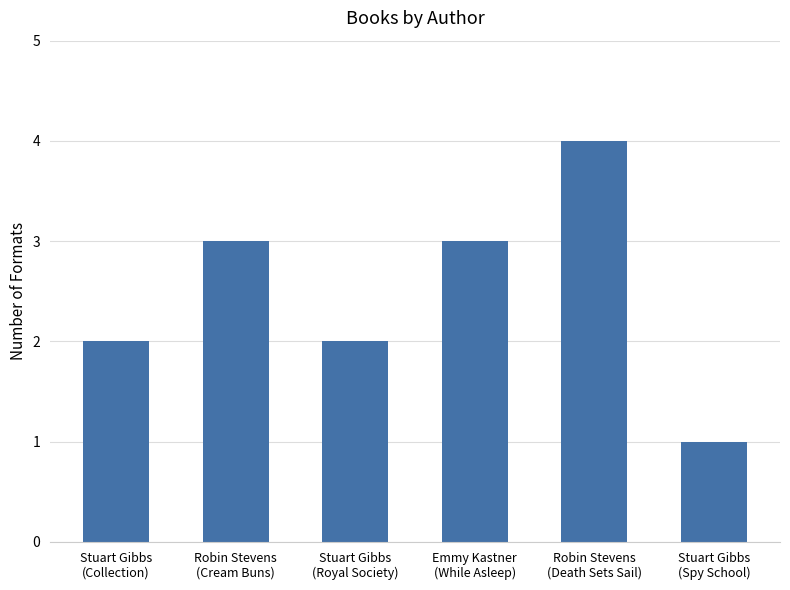

What is the maximum value shown in the chart?

4